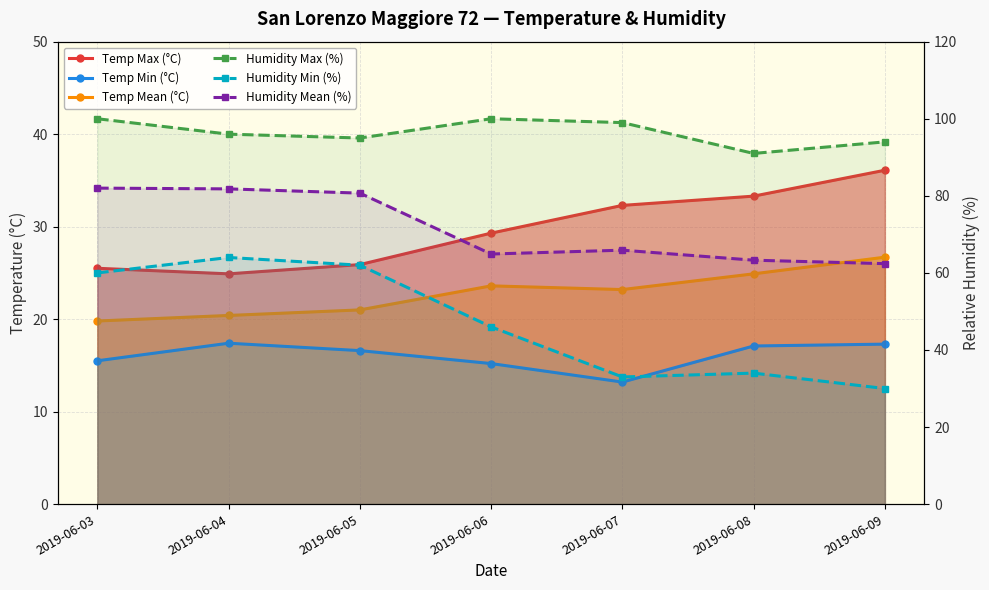

How many lines are shown in the chart?

6